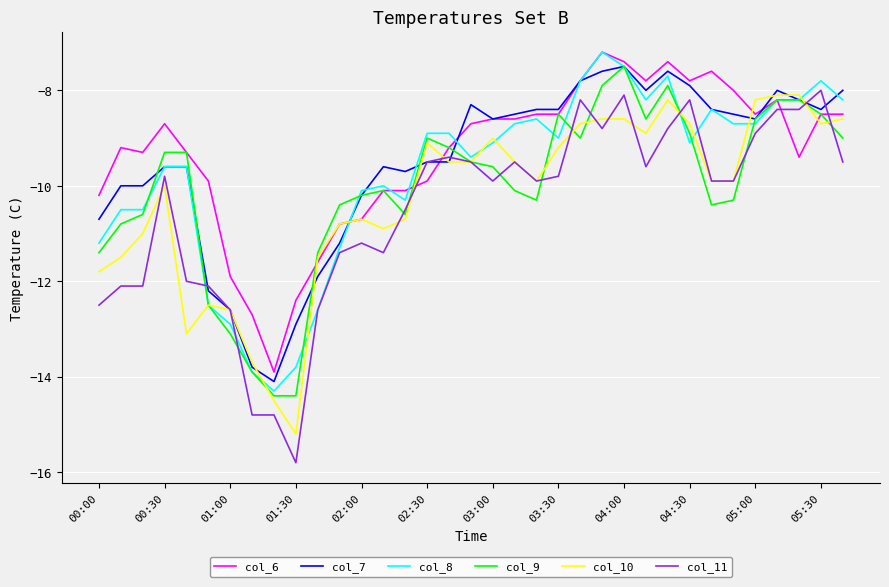

List the series in order of their overall mean, lowest first.

col_11, col_10, col_9, col_8, col_7, col_6